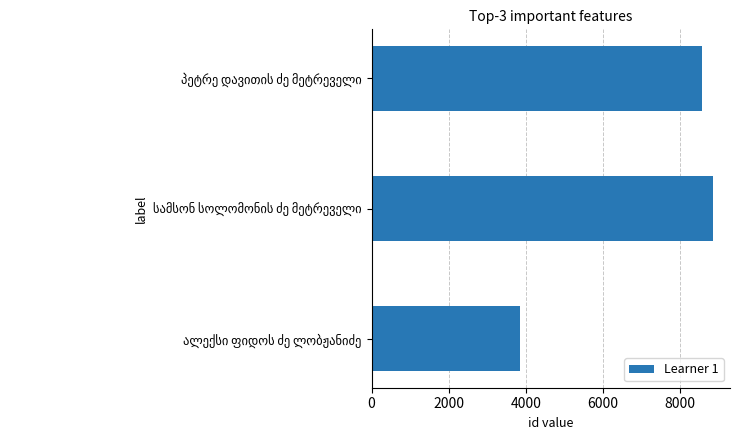

What is the minimum value shown in the chart?

3858